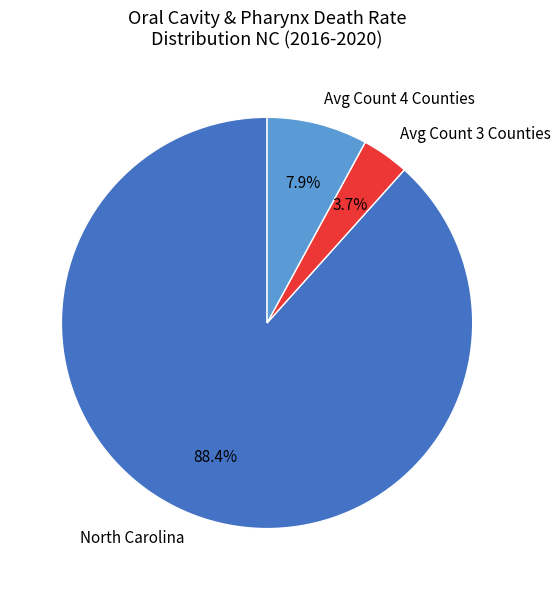

Is there a majority slice in this chart?

Yes